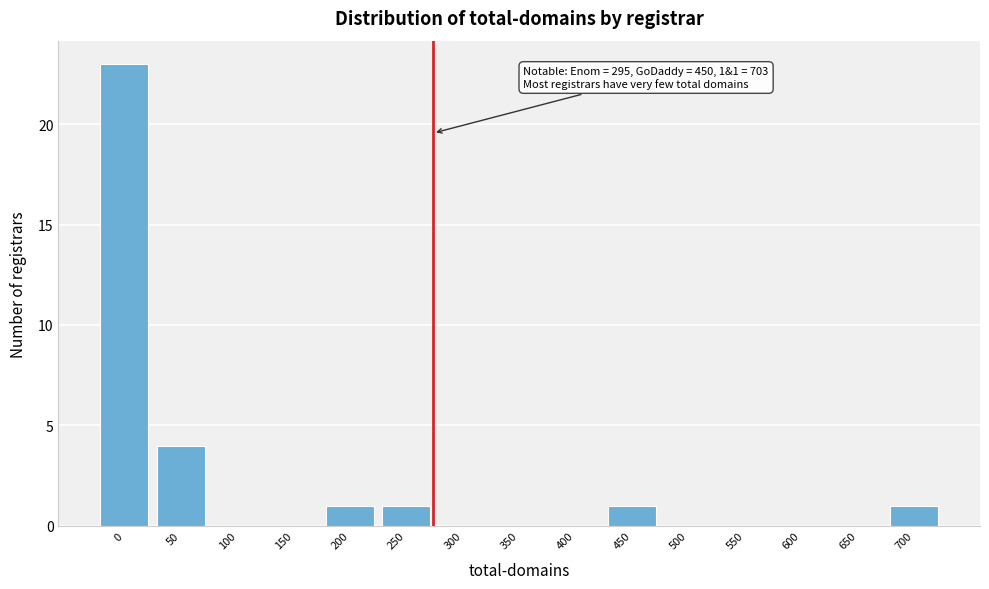

Reading left to right, transcribe all the data shown in this chart.

0=23	50=4	100=0	150=0	200=1	250=1	300=0	350=0	400=0	450=1	500=0	550=0	600=0	650=0	700=1